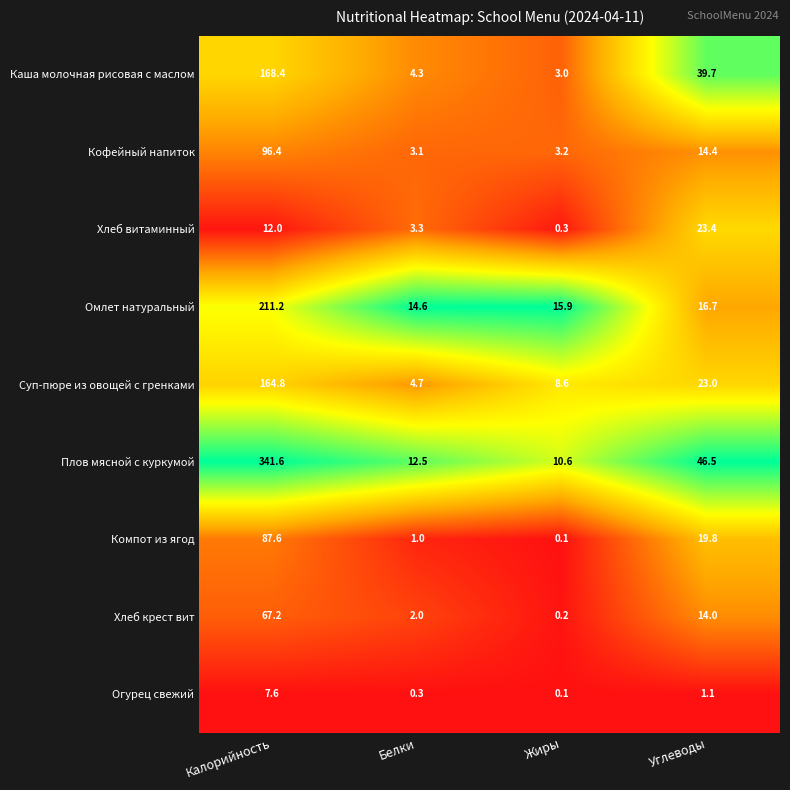

What is the average value of the Компот из ягод series?

27.1